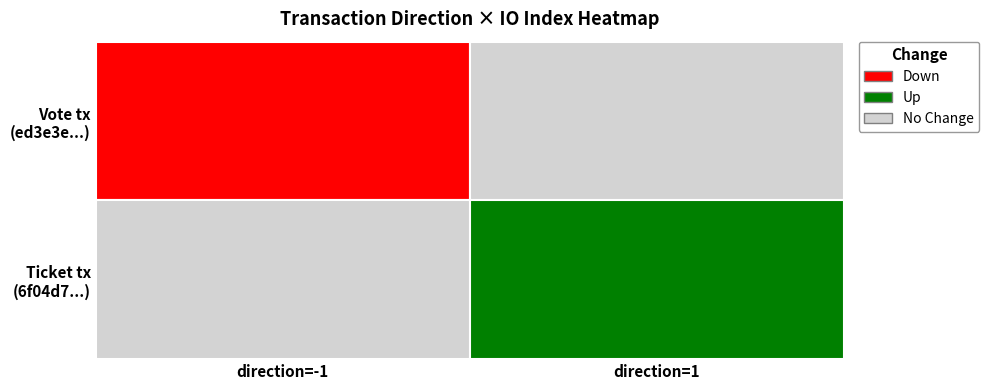

Reading right to left, list all the values displayed in this chart.

ed3e3e04f57ddb3ccc7ac1ddcc184d89e6da3cb: 1=0	-1=1
6f04d7a9d0204cf8508e522c8f0b06dd13c0852: 1=0	-1=0